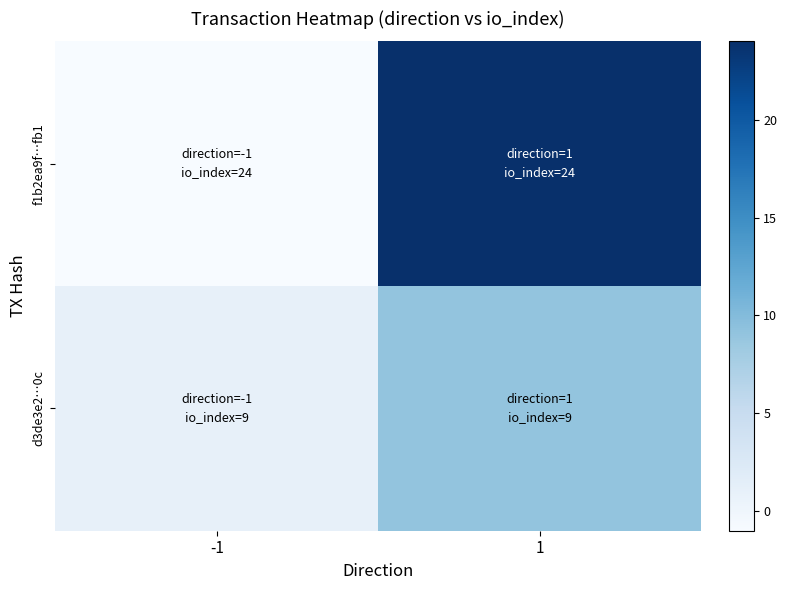

Which series has the largest total across all categories?

f1b2ea9f…fb1